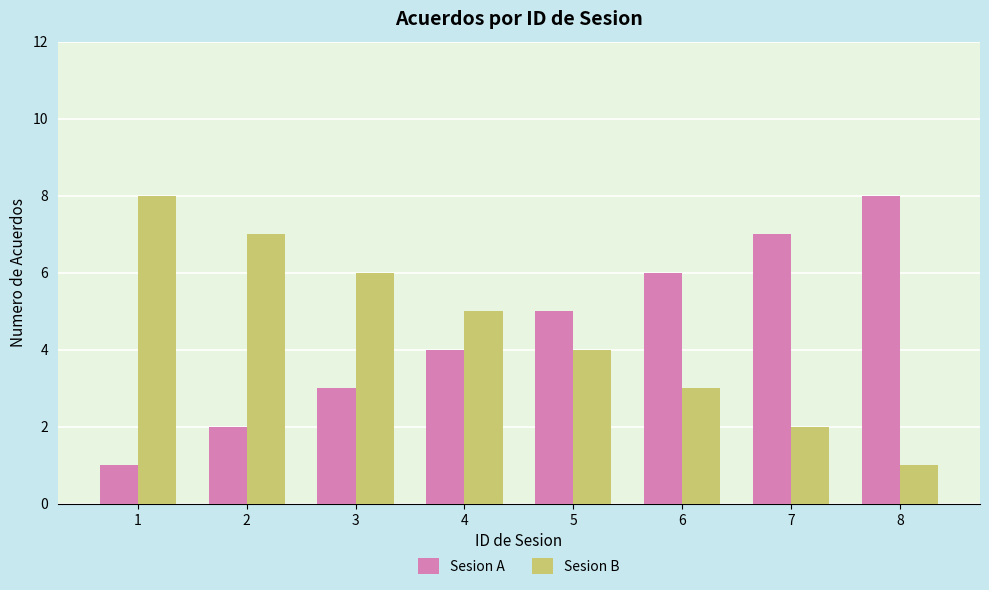

What is the minimum value for Sesion A?

1